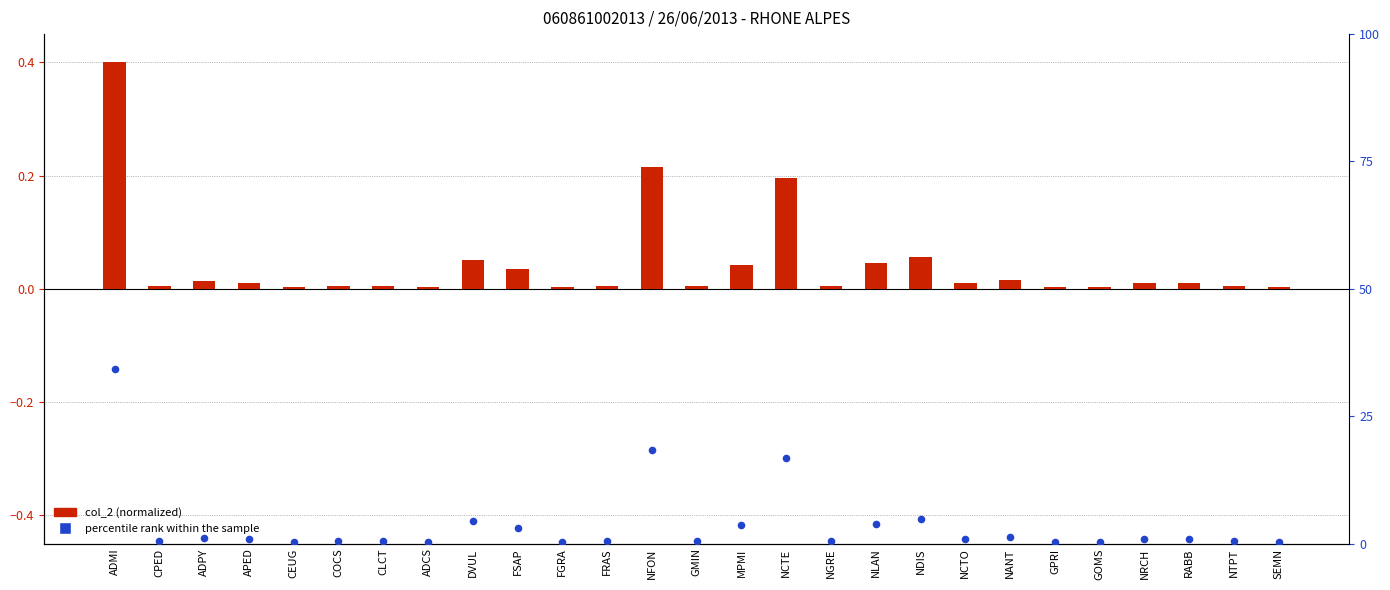

At which category is the sum across all series the highest?

ADMI